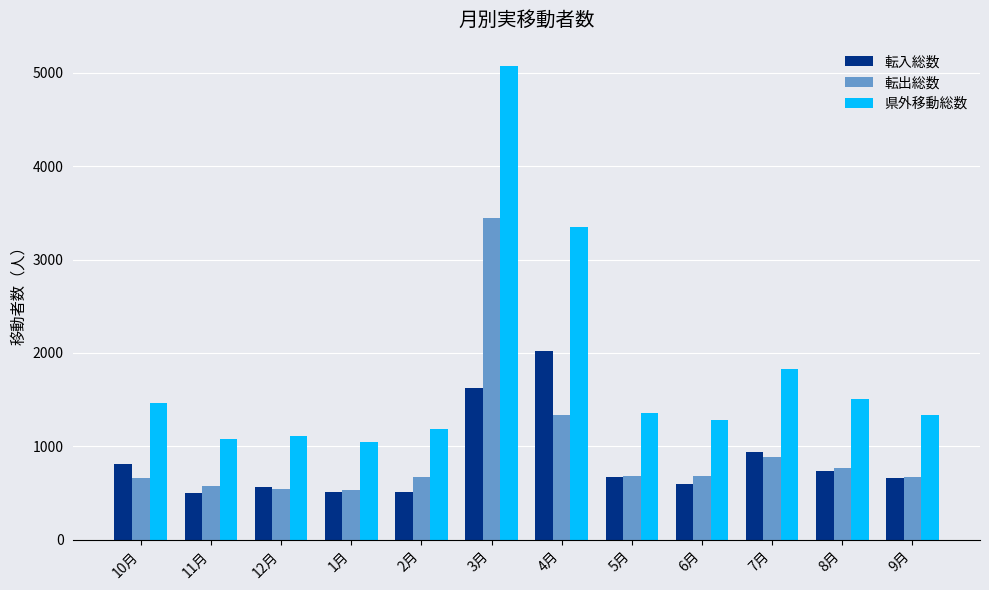

What is the difference between the maximum and second lowest values in the 県外移動総数 series?

3993